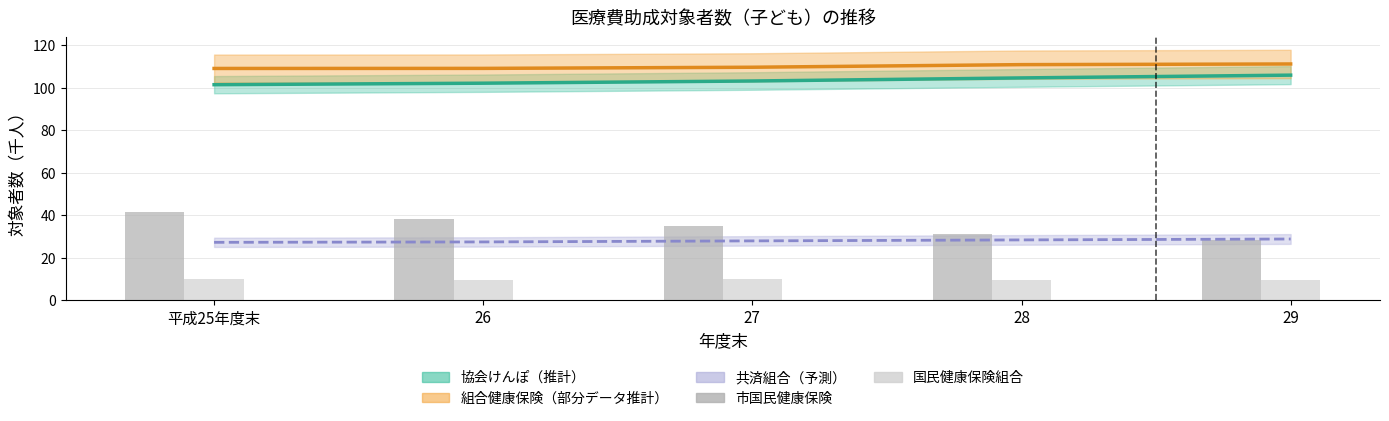

How many bars are there in total?

10